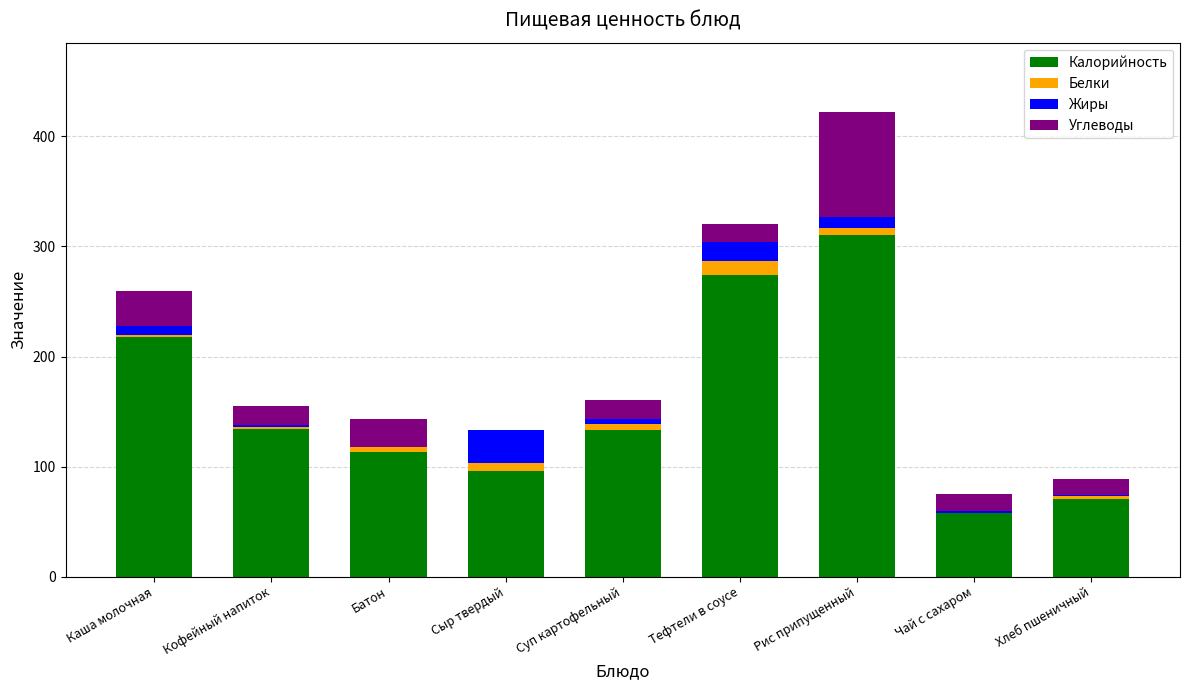

True or false: Калорийность has a value of 70.5 at Хлеб пшеничный.

True